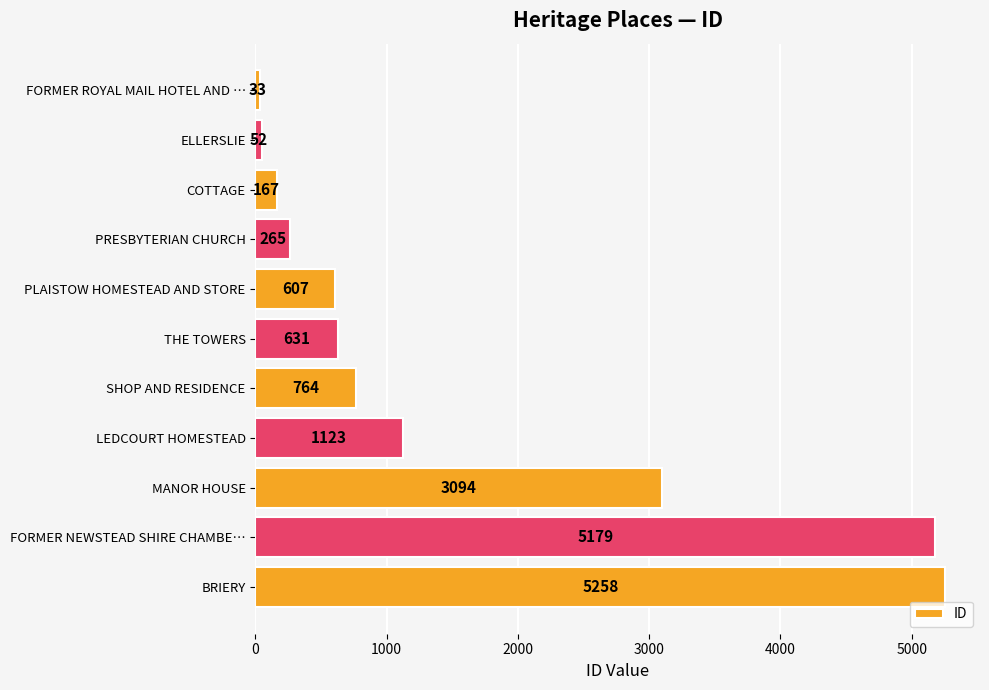

What is the difference between the second highest and minimum values?

5146